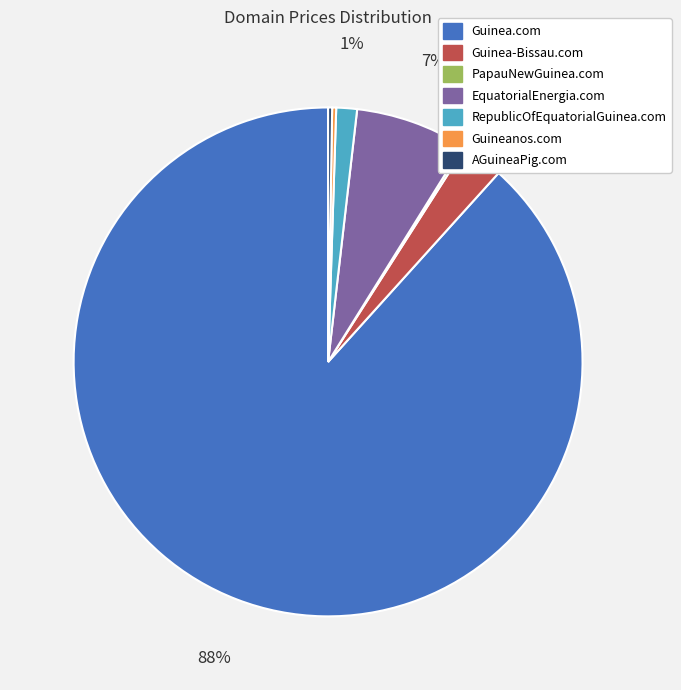

The EquatorialEnergia.com slice represents 14% of the pie. True or false?

False